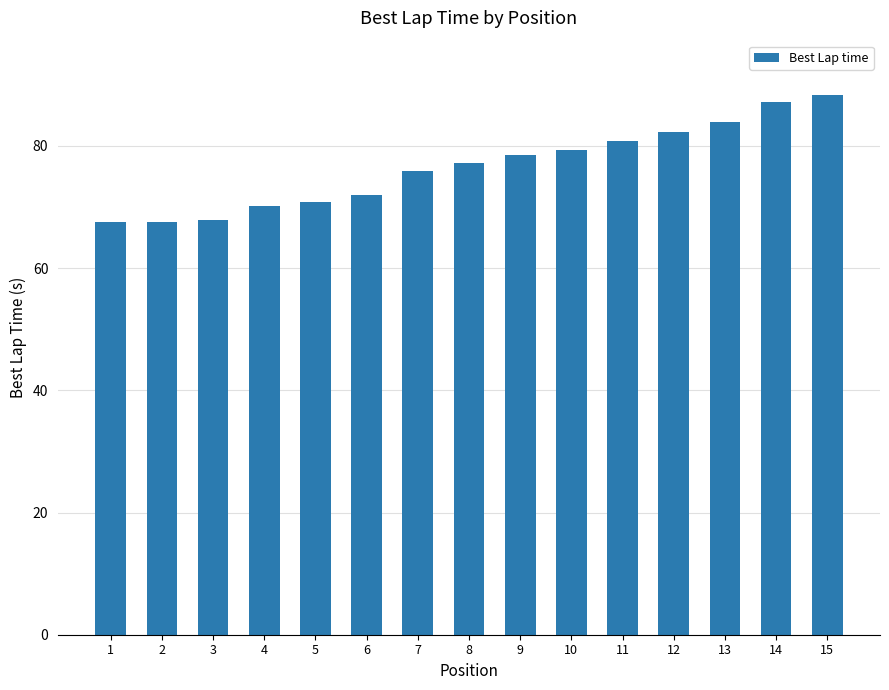

What is the value of the 9th bar from the left?

78.5